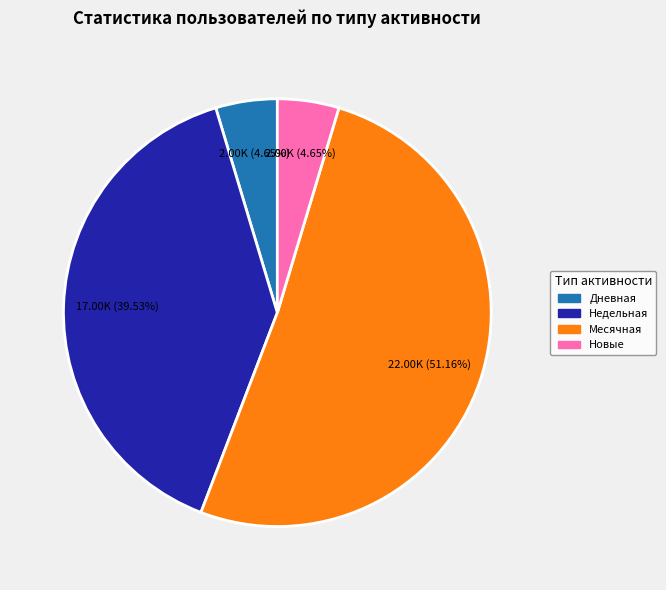

Is there any slice that represents more than half of the pie?

Yes